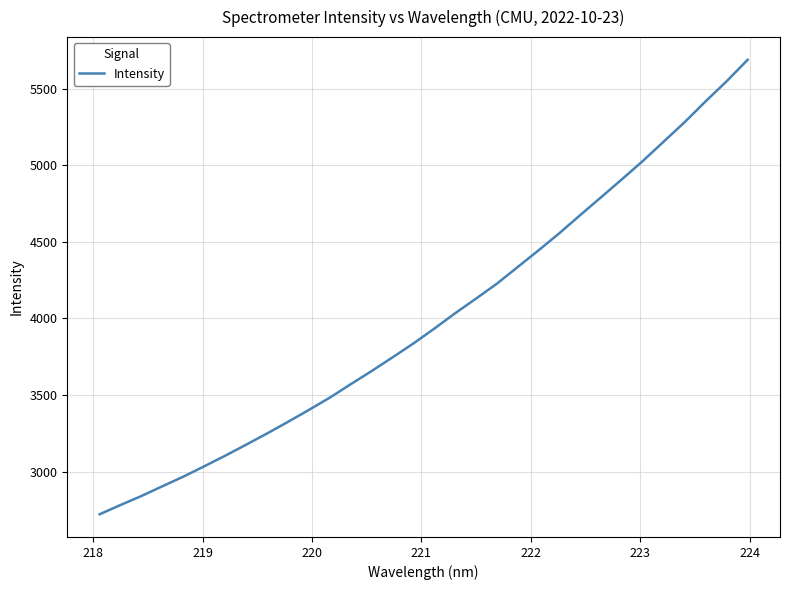

What is the difference between the maximum and minimum values?

2965.7